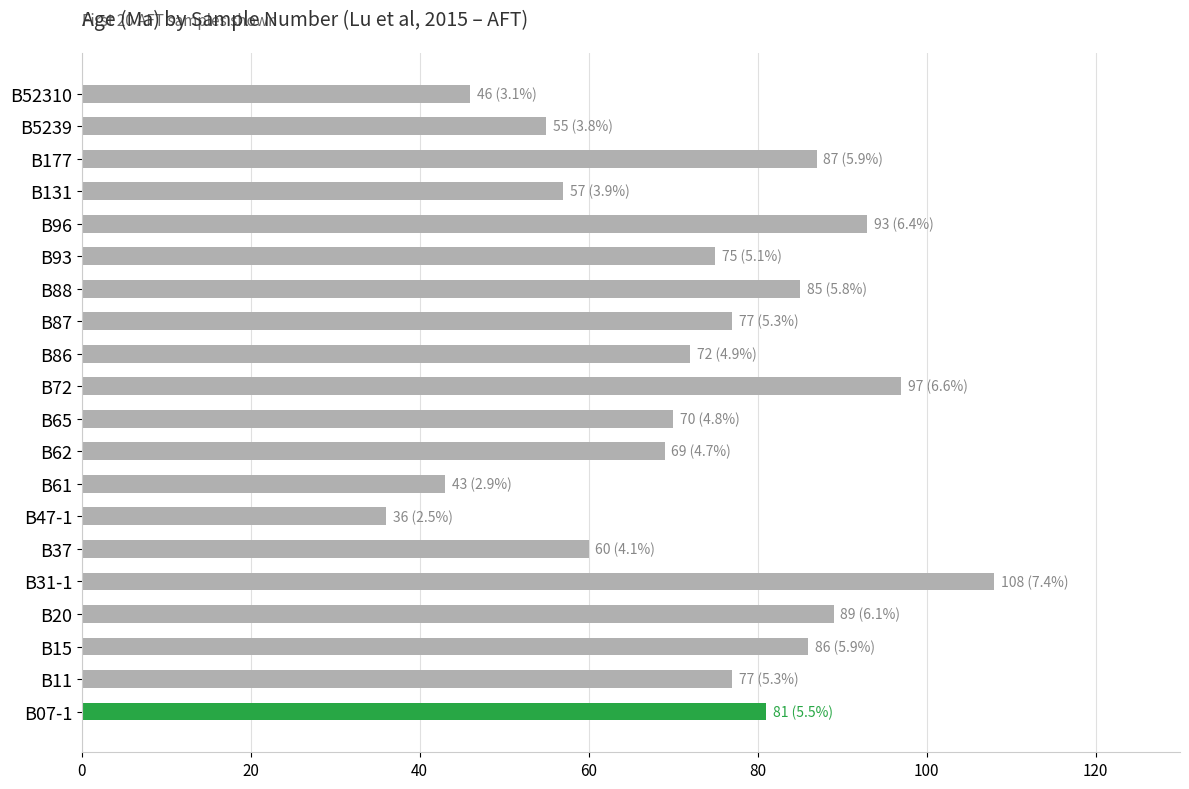

True or false: the data shows 43 at B61.

True